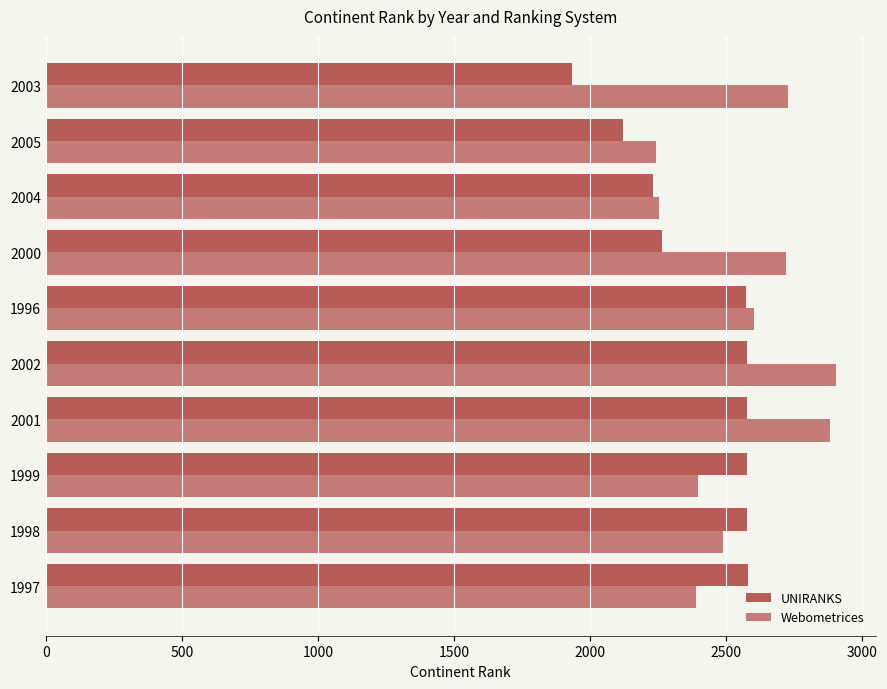

List the series in order of their peak value, highest first.

Webometrices, UNIRANKS